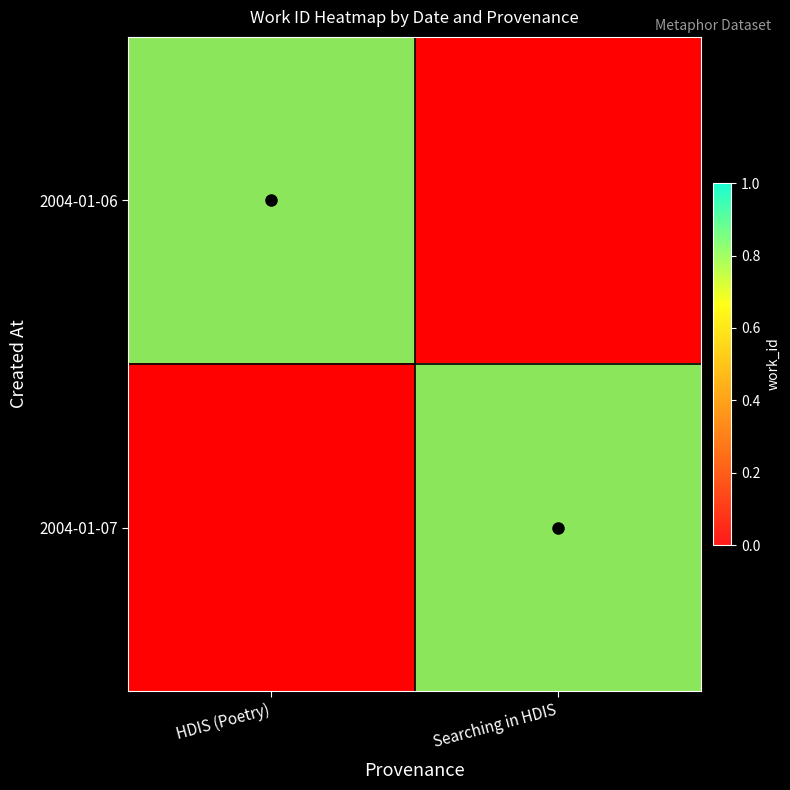

Where is 2004-01-07 nearest to the value 0?

HDIS (Poetry)